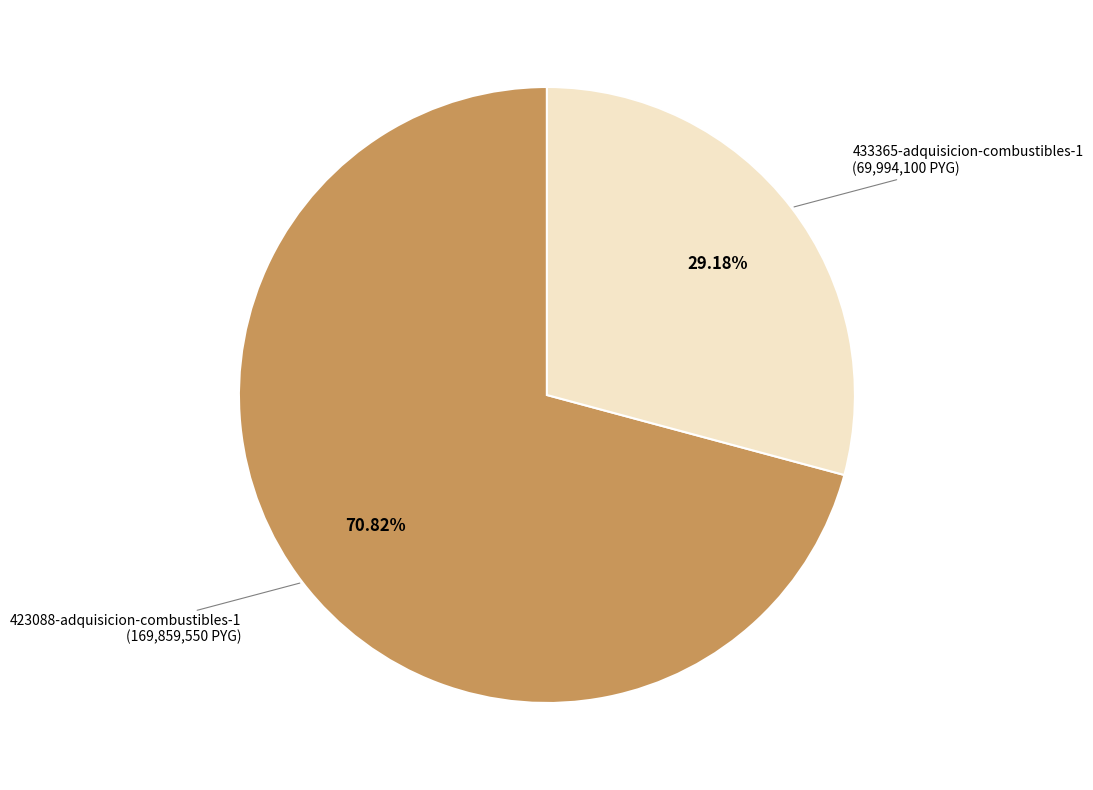

True or false: 423088-adquisicion-combustibles-1 accounts for 64% of the total.

False